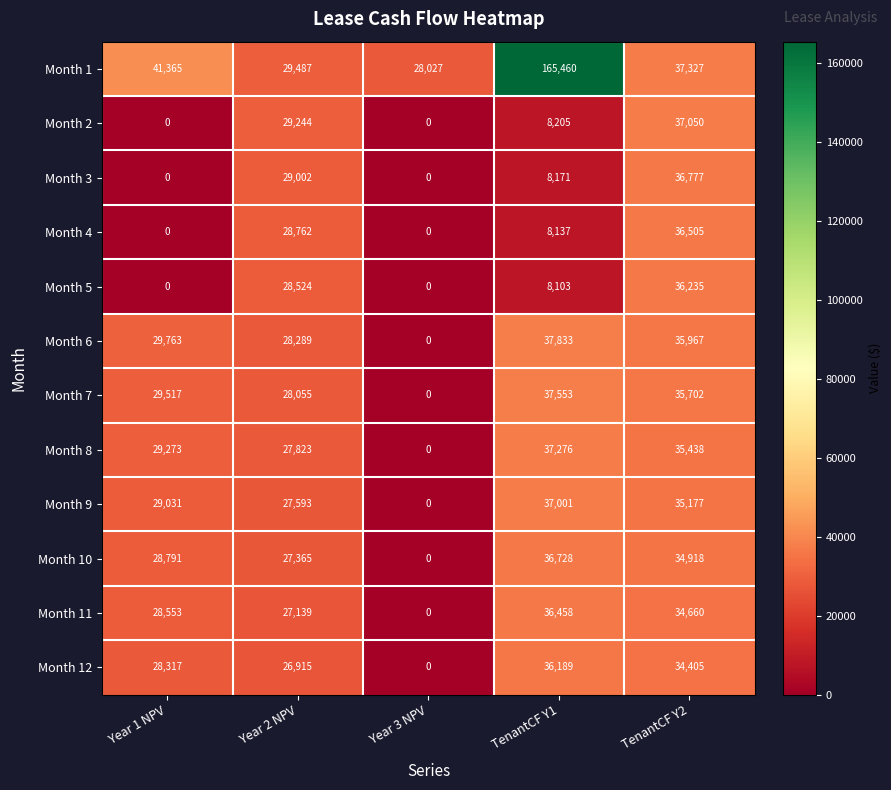

What value does the Month 11 series have at Year 1 NPV, to the nearest 10?

28550